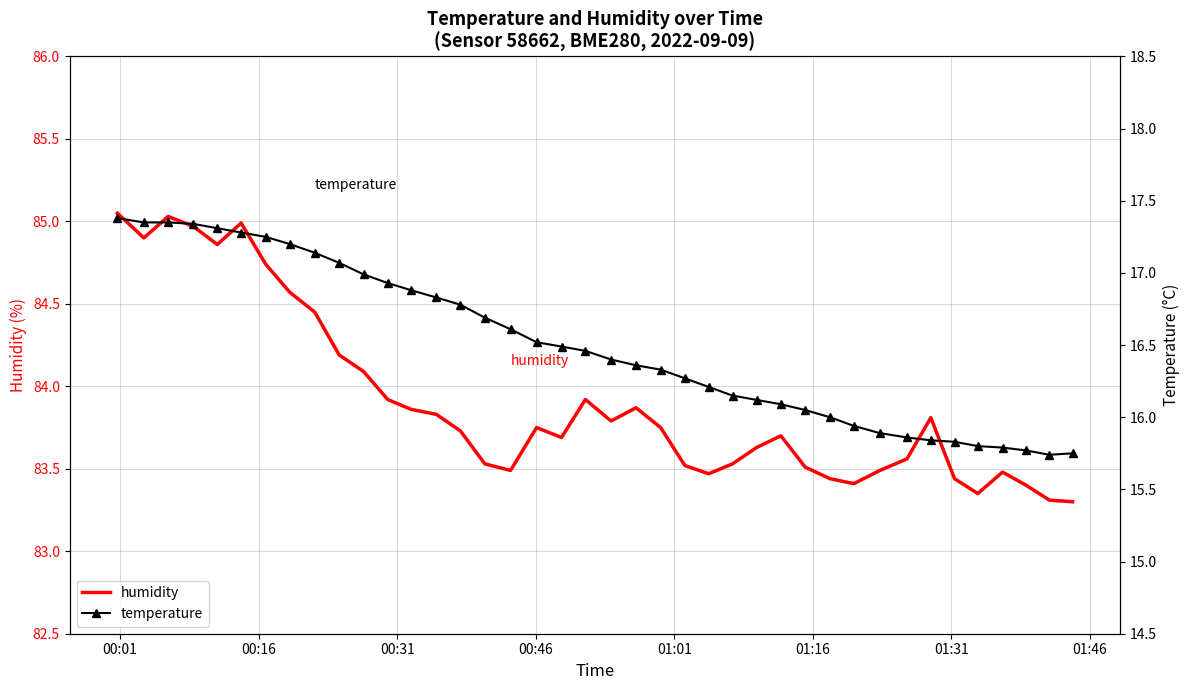

Count the number of categories in the chart.

40